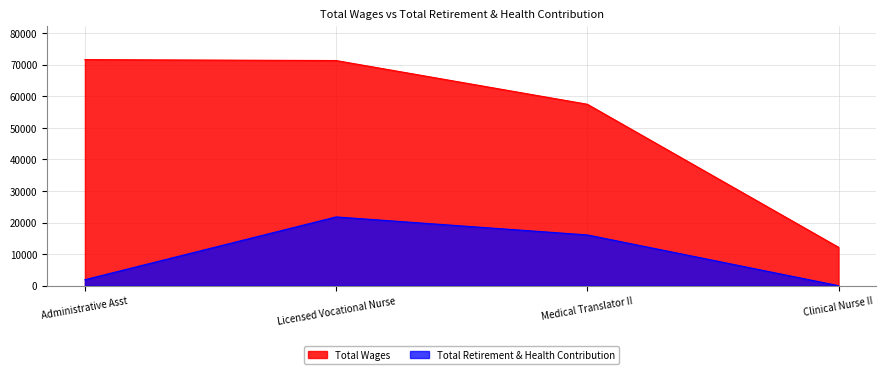

Reading left to right, what are all the values shown in this chart?

Total Wages: 71653	71356	57506	12168
Total Retirement & Health Contribution: 1891	21791	16086	0